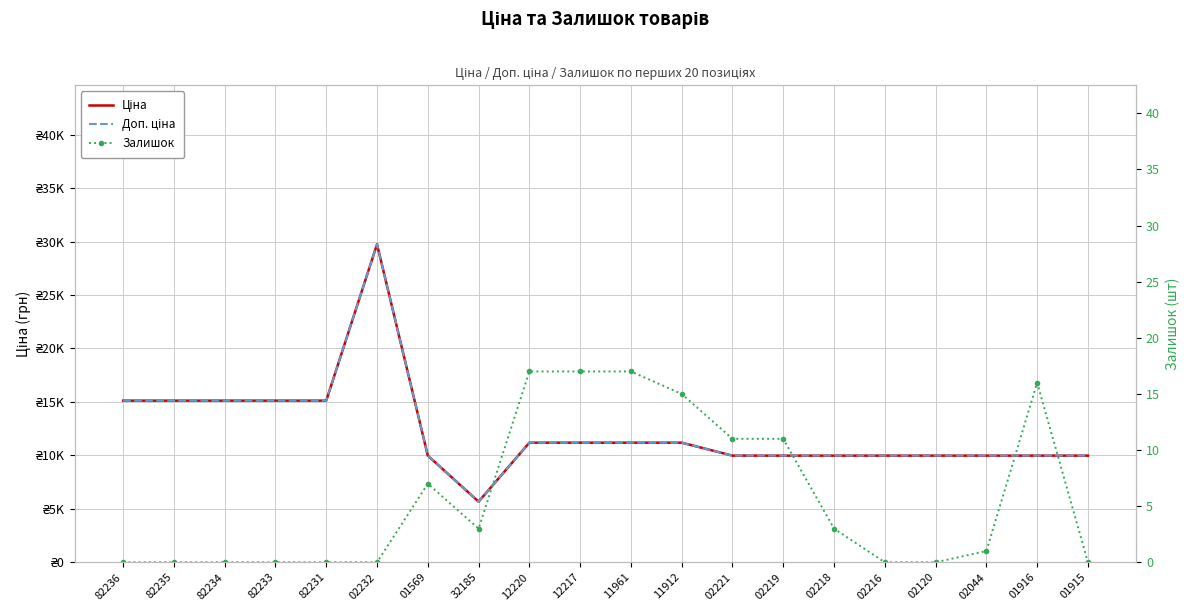

Reading left to right, what are all the values shown in this chart?

Ціна: 82236=15120.0	82235=15120.0	82234=15120.0	82233=15120.0	82231=15120.0	02232=29747.2	01569=9975.0	32185=5673.8	12220=11188.2	12217=11188.2	11961=11188.2	11912=11188.2	02221=9975.0	02219=9975.0	02218=9975.0	02216=9975.0	02120=9975.0	02044=9975.0	01916=9975.0	01915=9975.0
Доп. ціна: 82236=15120.0	82235=15120.0	82234=15120.0	82233=15120.0	82231=15120.0	02232=29747.2	01569=9975.0	32185=5673.8	12220=11188.2	12217=11188.2	11961=11188.2	11912=11188.2	02221=9975.0	02219=9975.0	02218=9975.0	02216=9975.0	02120=9975.0	02044=9975.0	01916=9975.0	01915=9975.0
Залишок: 82236=0.0	82235=0.0	82234=0.0	82233=0.0	82231=0.0	02232=0.0	01569=7.0	32185=3.0	12220=17.0	12217=17.0	11961=17.0	11912=15.0	02221=11.0	02219=11.0	02218=3.0	02216=0.0	02120=0.0	02044=1.0	01916=16.0	01915=0.0